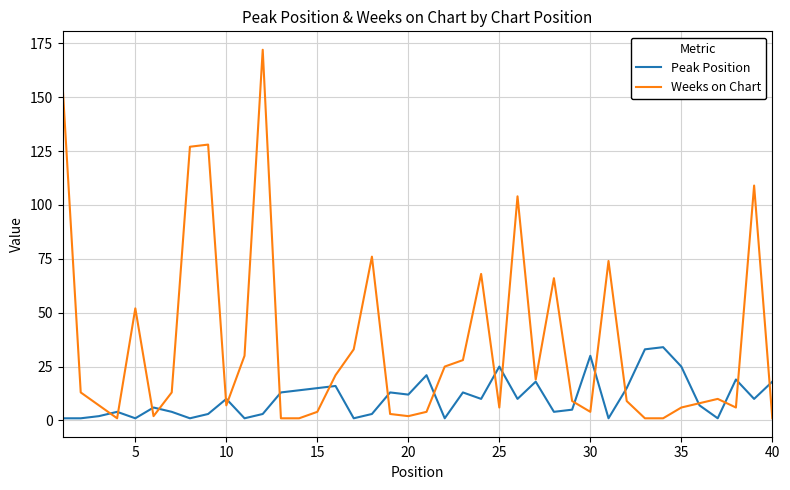

What is the average value of the Peak Position series?

11